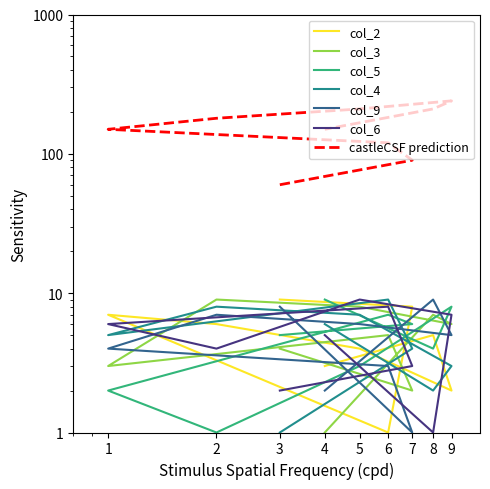

At how many categories does at least one series exceed 6?

9